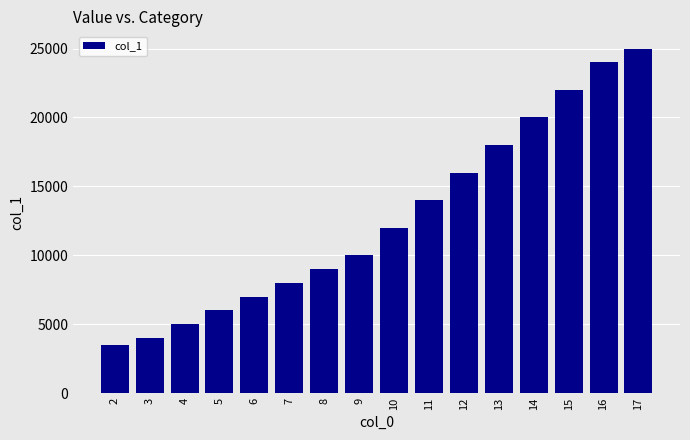

What is the value of the 10th bar from the left?

14000